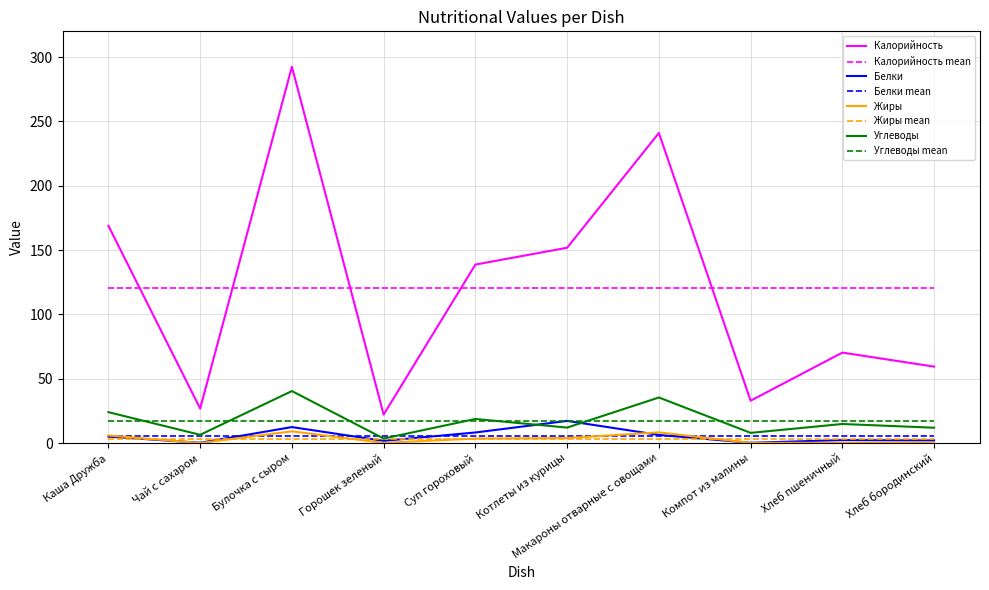

Which label corresponds to the smallest value in the chart?

Чай с сахаром